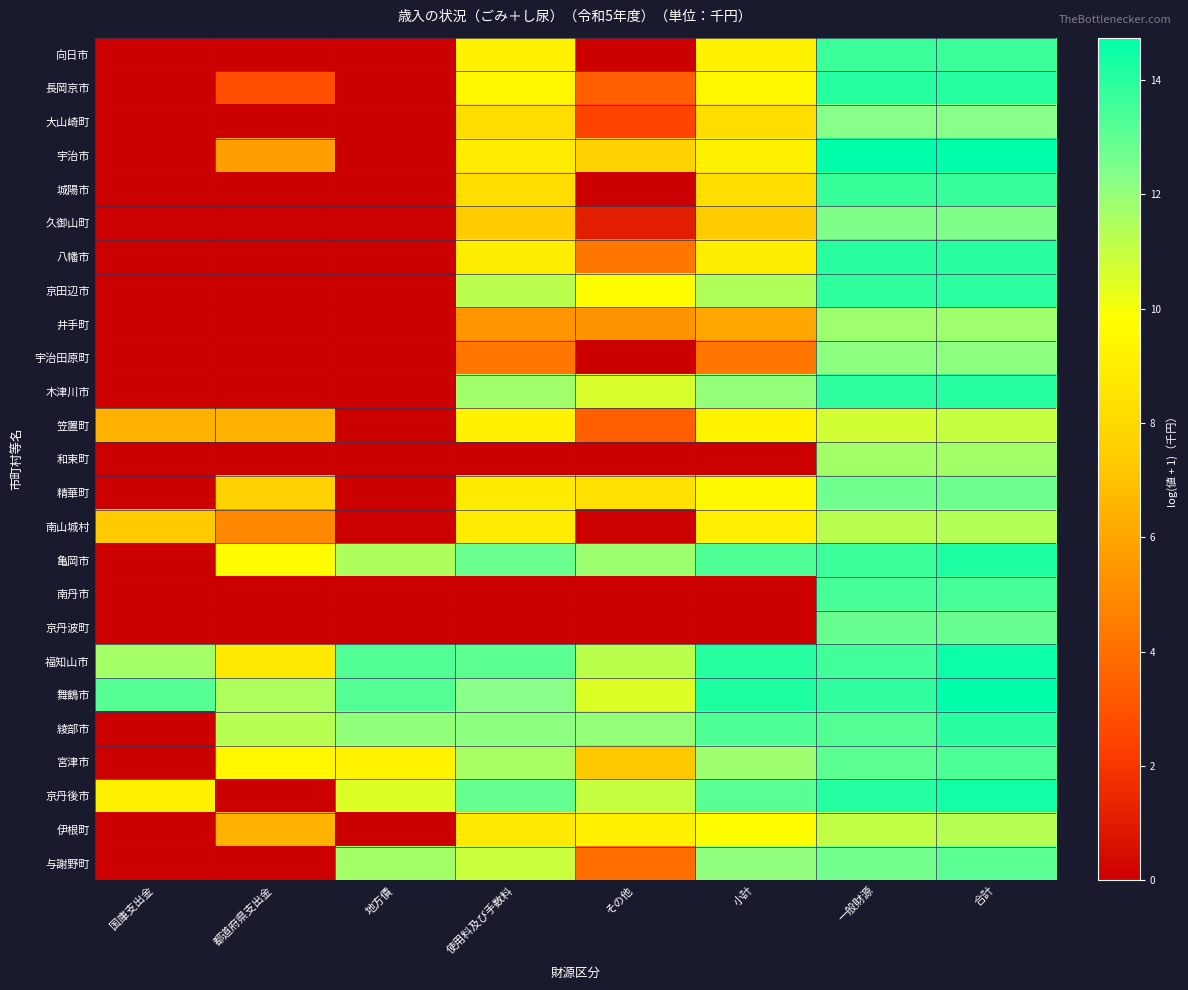

How many categories are shown in the chart?

8